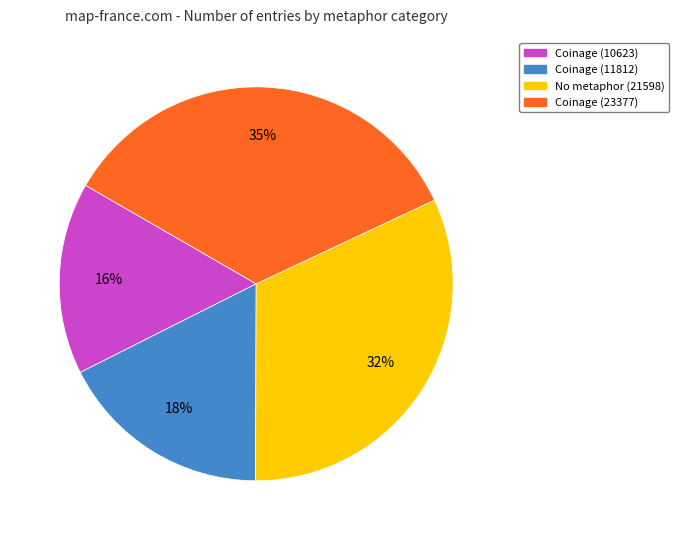

Is the sum of No metaphor (21598) and Coinage (11812) greater than half?

No